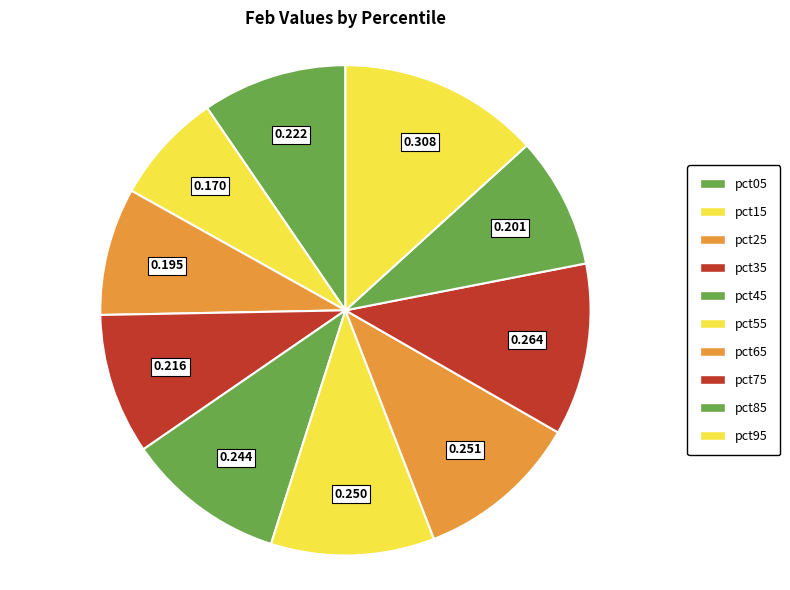

To the nearest percent, what is the average slice percentage?

10%